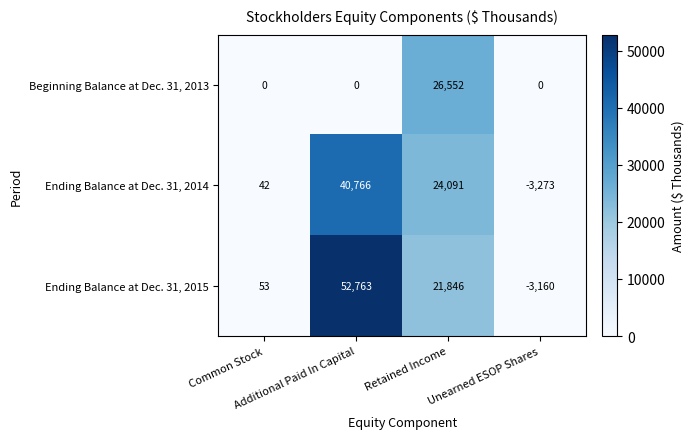

At which category is the sum across all series the highest?

Additional Paid In Capital